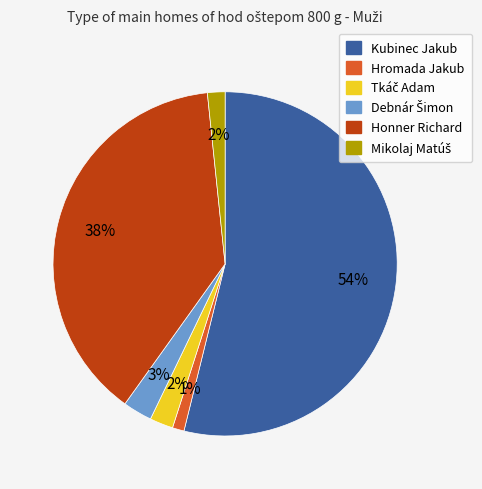

Between Kubinec Jakub and Honner Richard, which is larger?

Kubinec Jakub